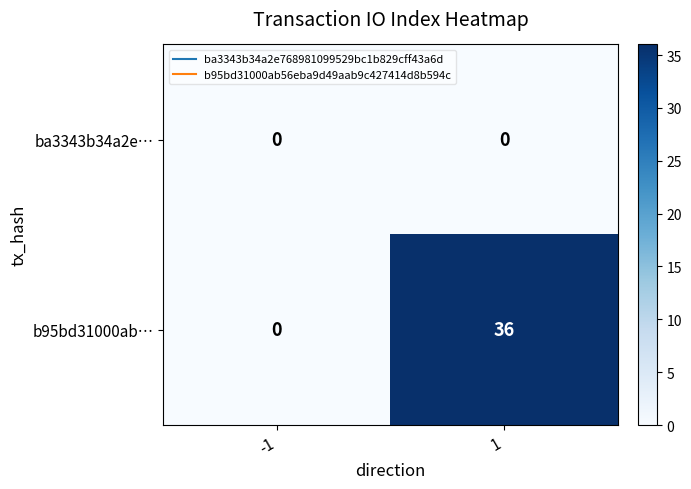

At which category is the sum across all series the highest?

1